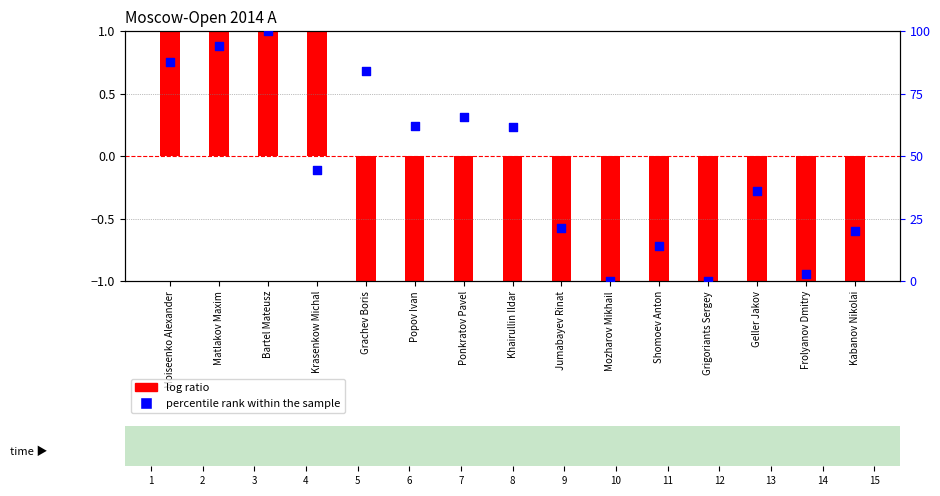

Between Bartel Mateusz and Frolyanov Dmitry, which is larger?

Bartel Mateusz